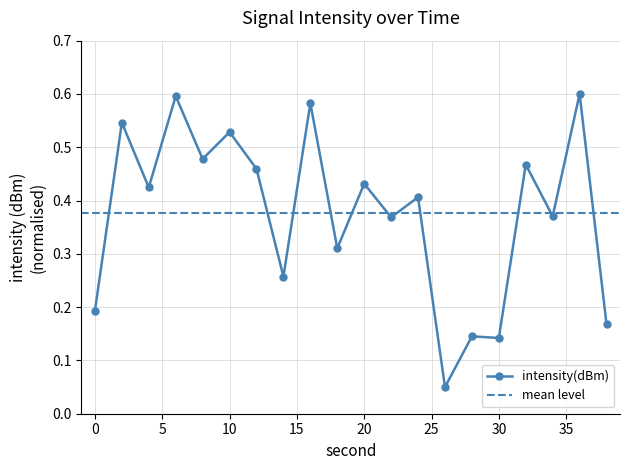

What is the average value?

0.4